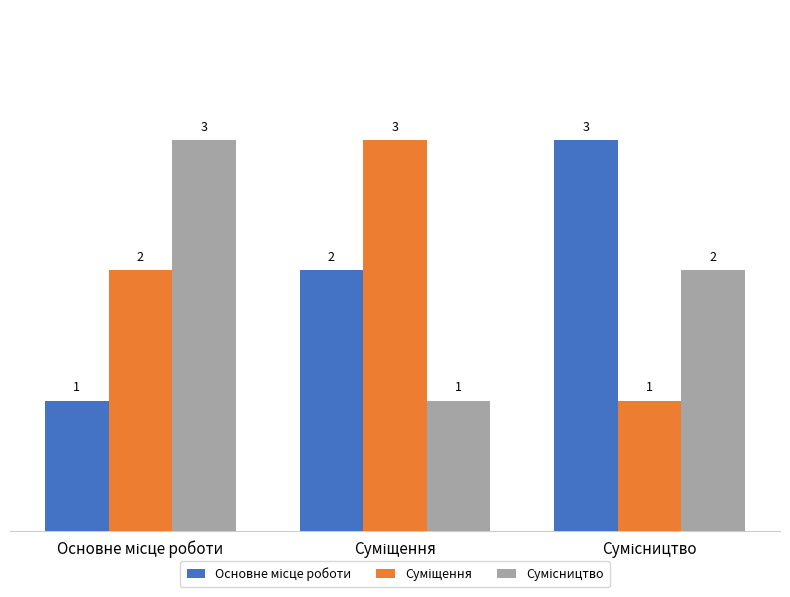

At how many categories does at least one series exceed 1?

3